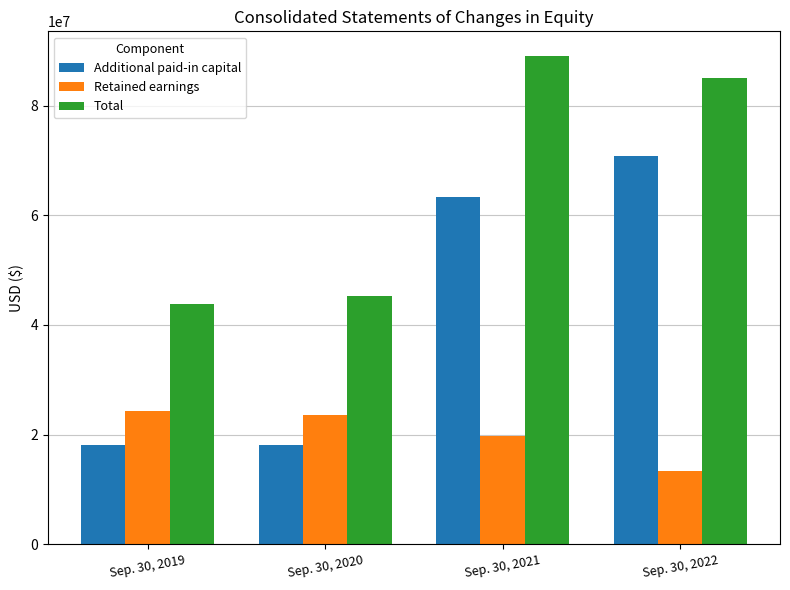

What is the total value across all series at Sep. 30, 2020?

86900280